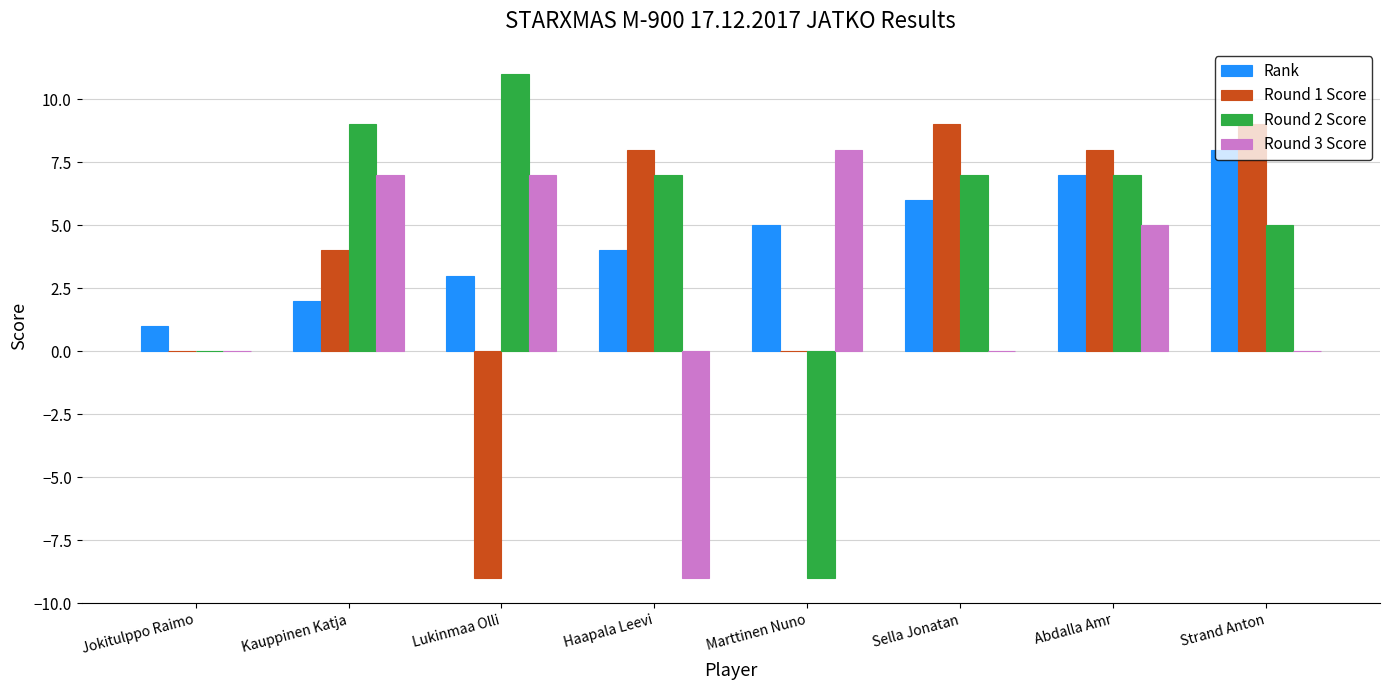

What are all the series names shown in the legend?

Rank, Round 1 Score, Round 2 Score, Round 3 Score